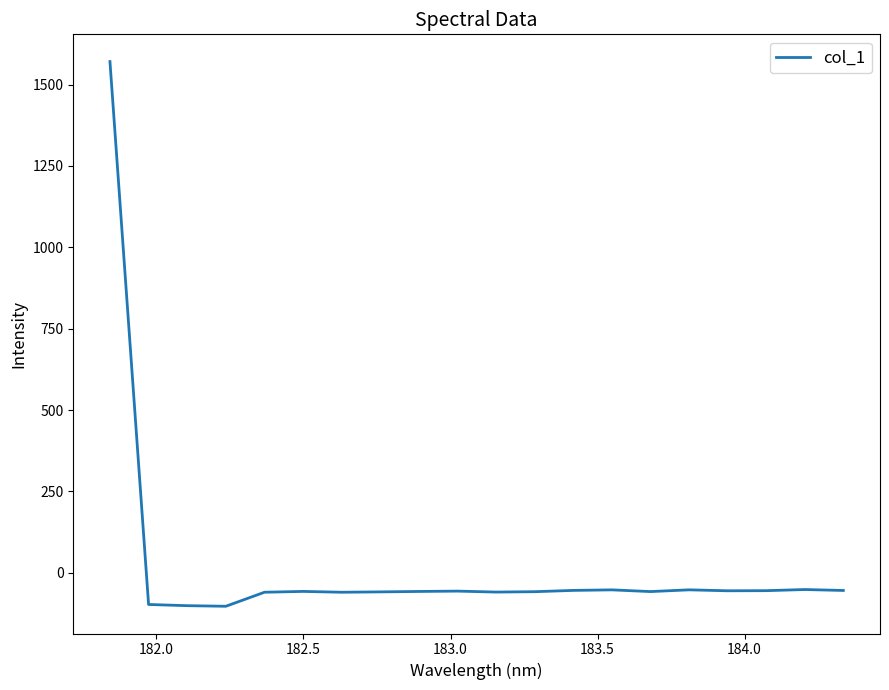

What is the difference between the maximum and minimum values?

1674.0